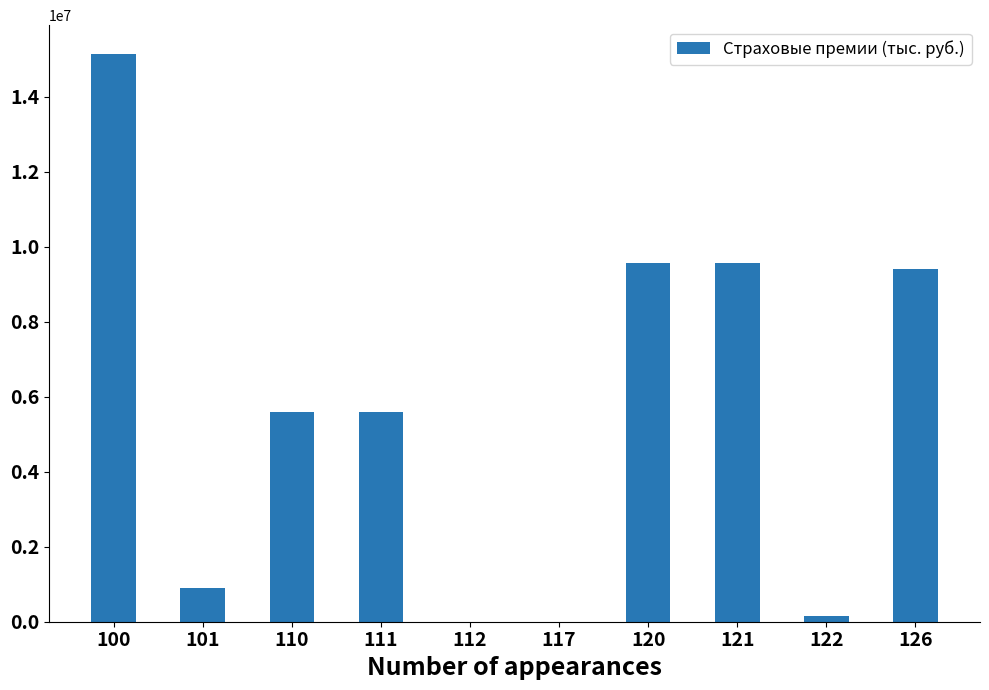

What is the sum of all values?

55908818.4